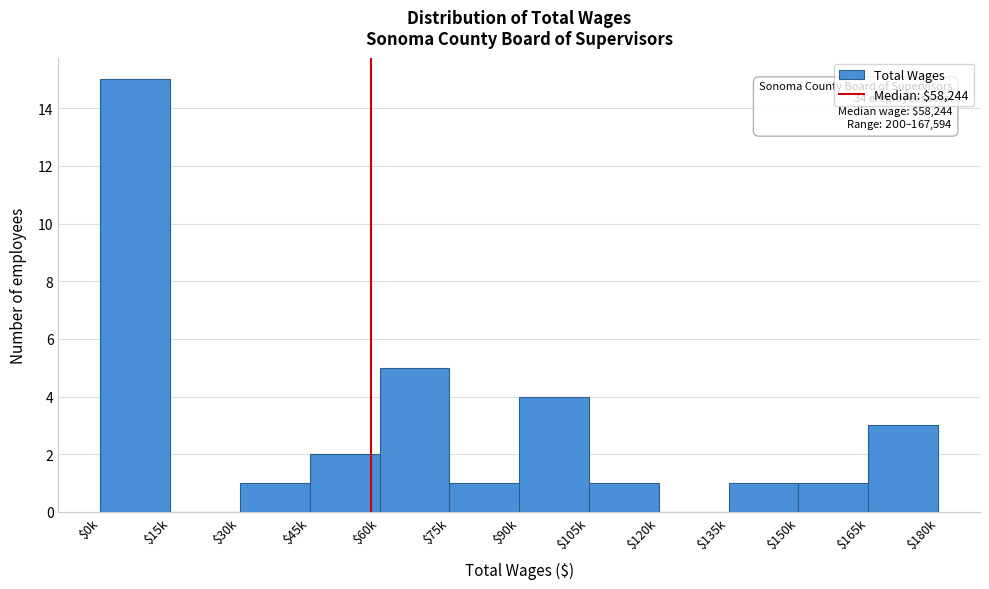

The value at $120k is -6. True or false?

False